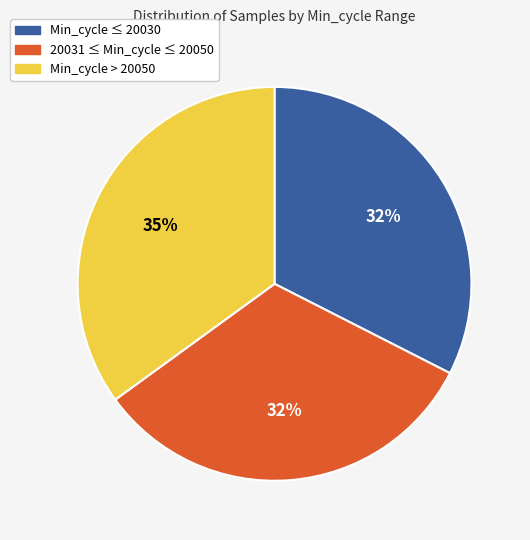

Is there a majority slice in this chart?

No